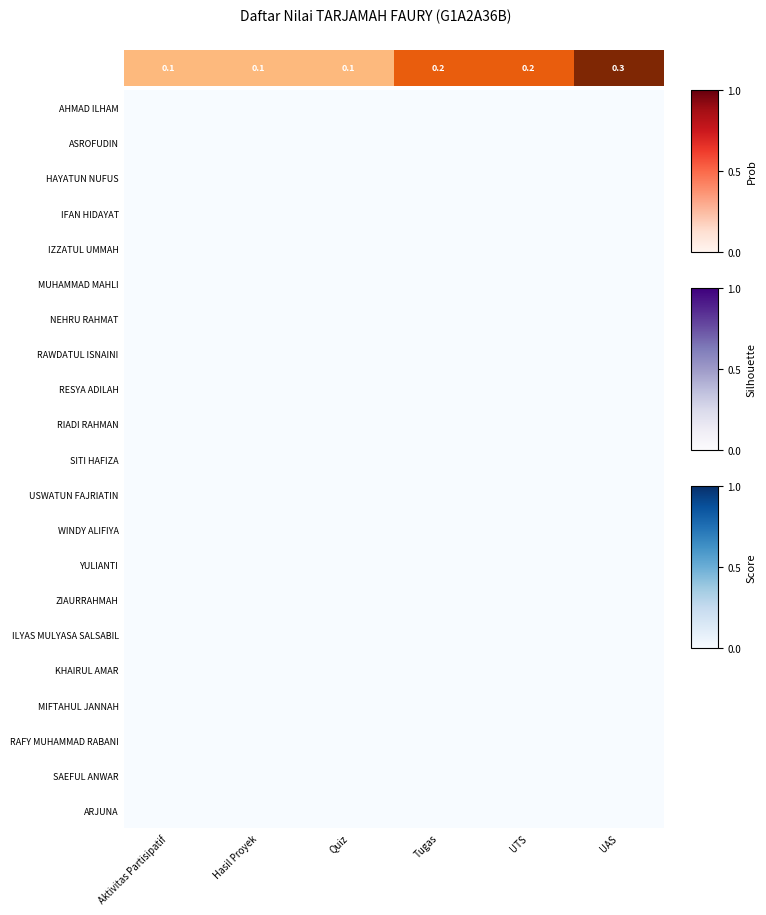

At which category is the sum across all series the highest?

UAS